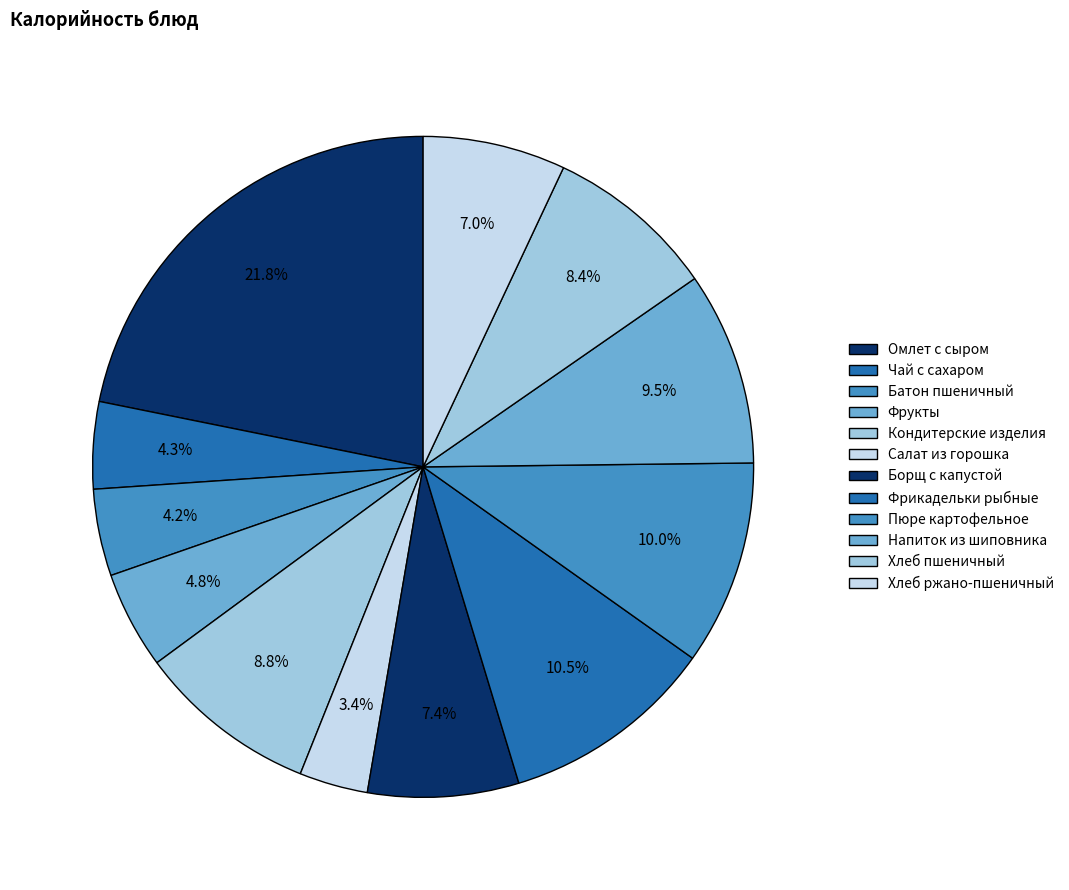

How much of the chart is everything except Хлеб пшеничный?

91.6%